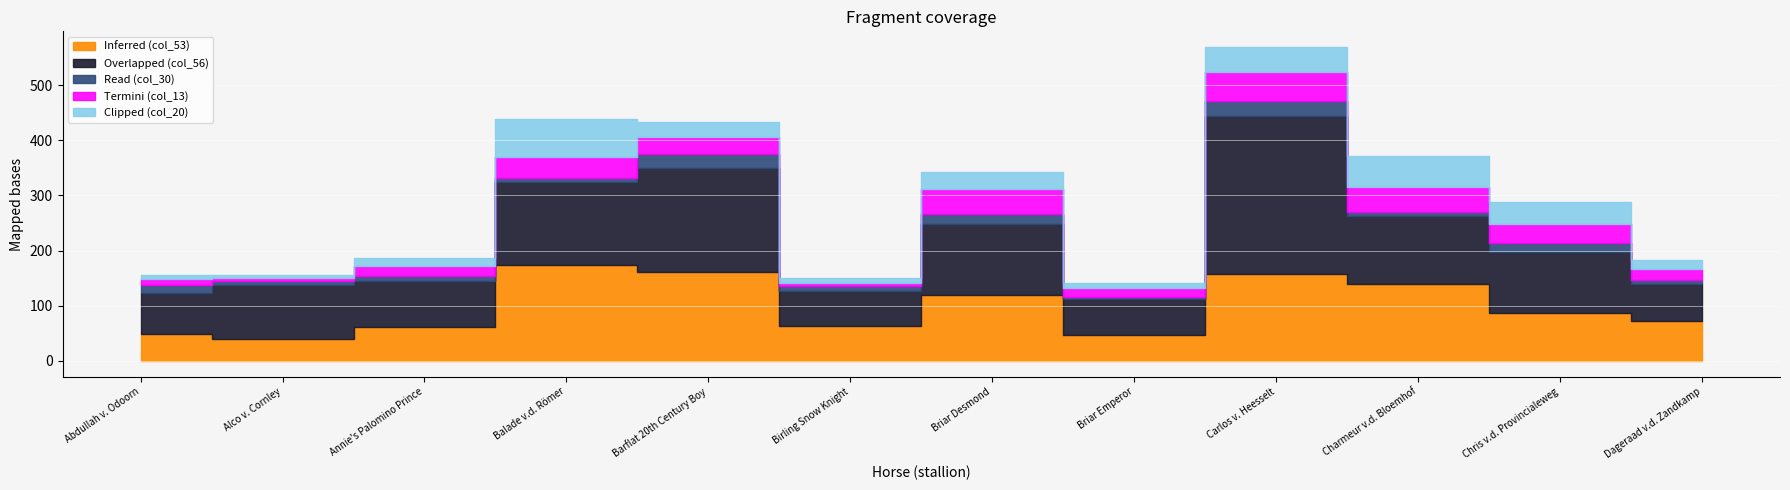

How many data points in Termini (col_13) are less than 31?

6